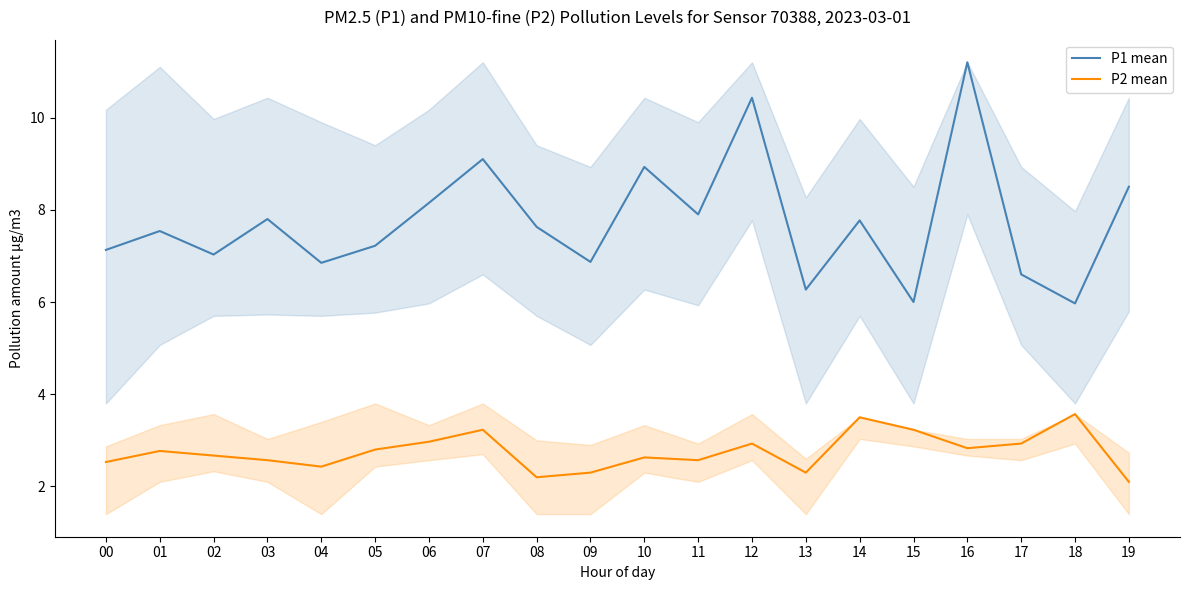

The P2 mean series shows 3.2 at 15. True or false?

True